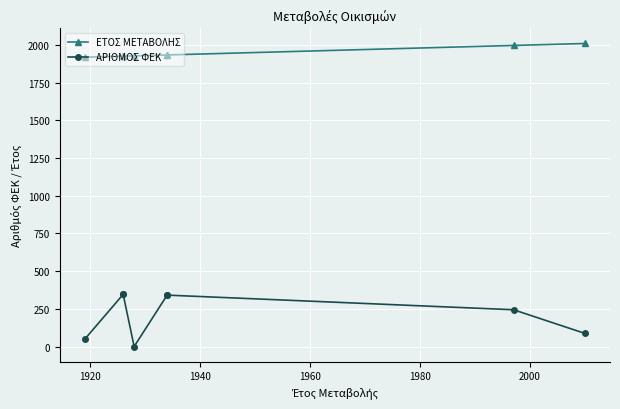

Rank the series by their average value, from lowest to highest.

ΑΡΙΘΜΟΣ ΦΕΚ, ΕΤΟΣ ΜΕΤΑΒΟΛΗΣ